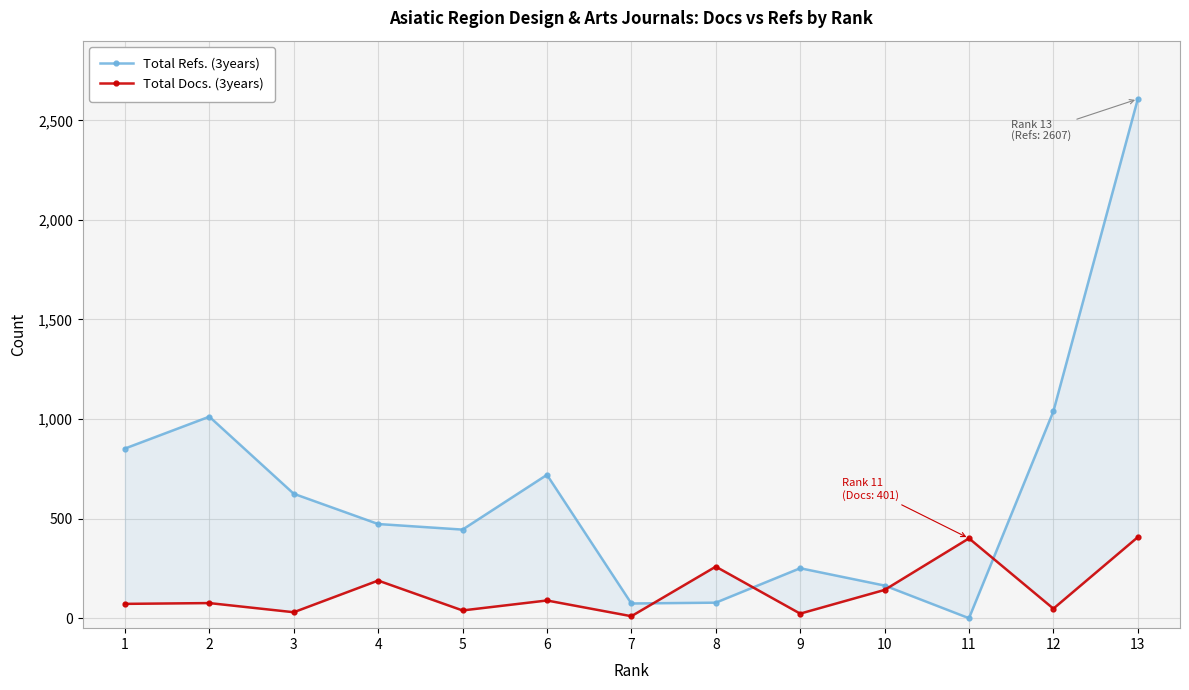

How many data points in Total Refs. (3years) are less than 473?

6